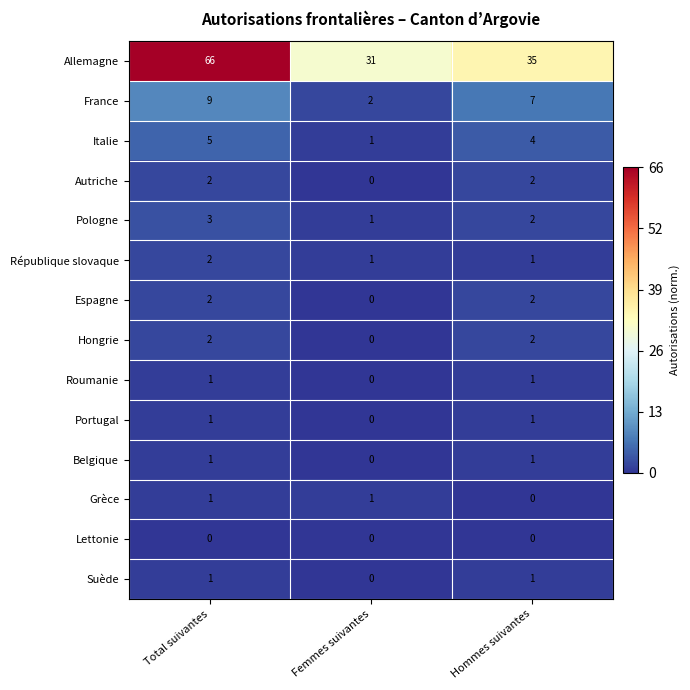

What is the difference between the highest and lowest values at Total suivantes?

66